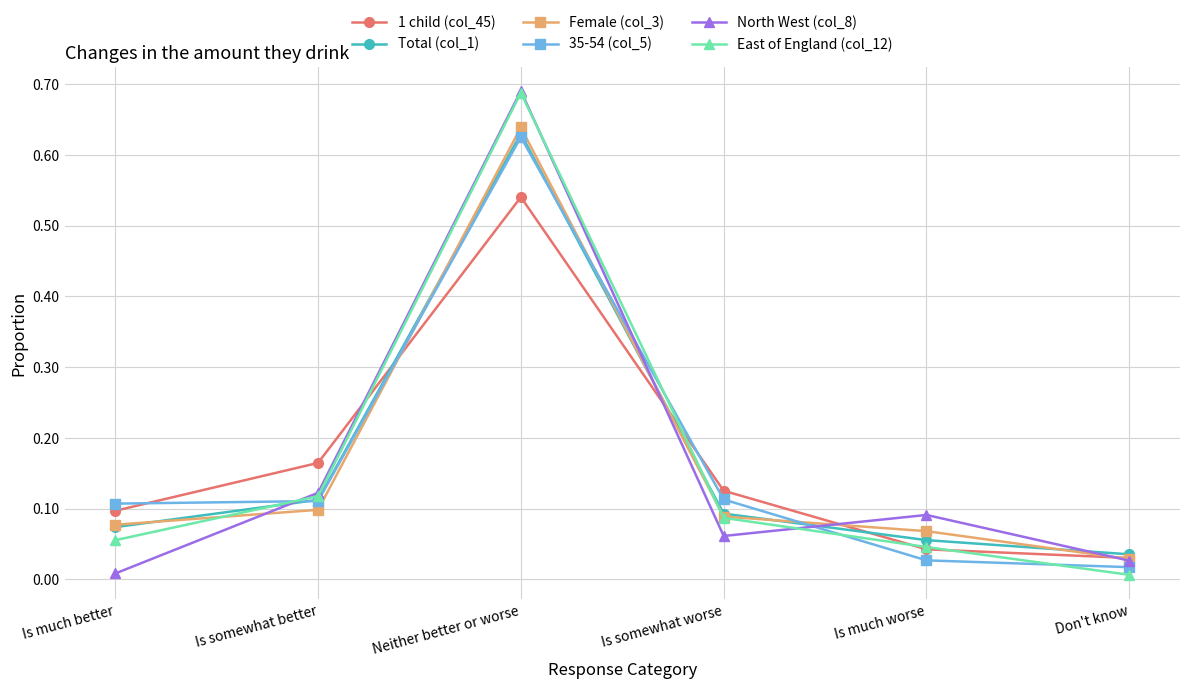

What is the label of the 4th point from the left?

Is somewhat worse